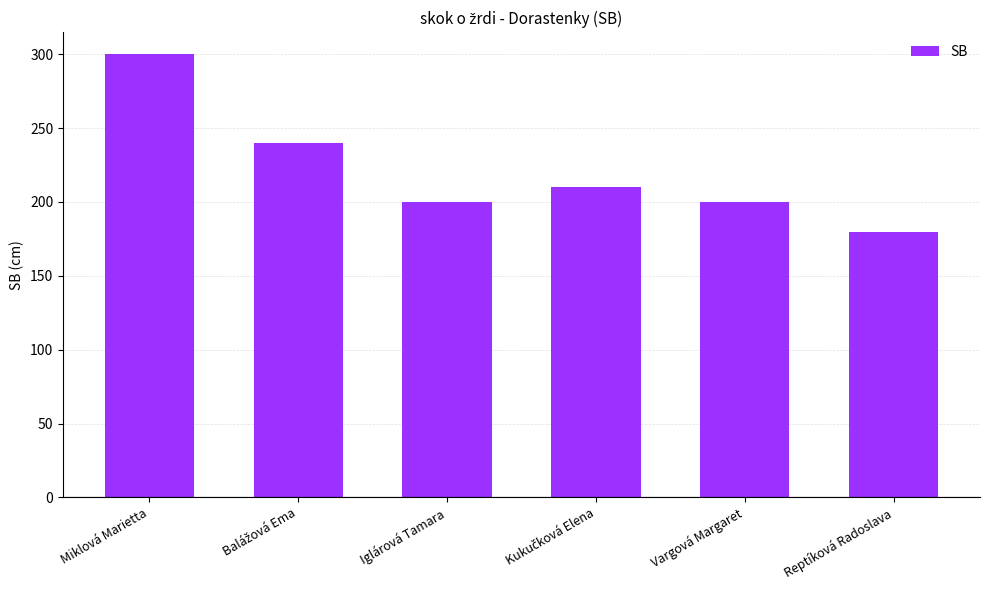

Reading left to right, what are all the values shown in this chart?

300	240	200	210	200	180